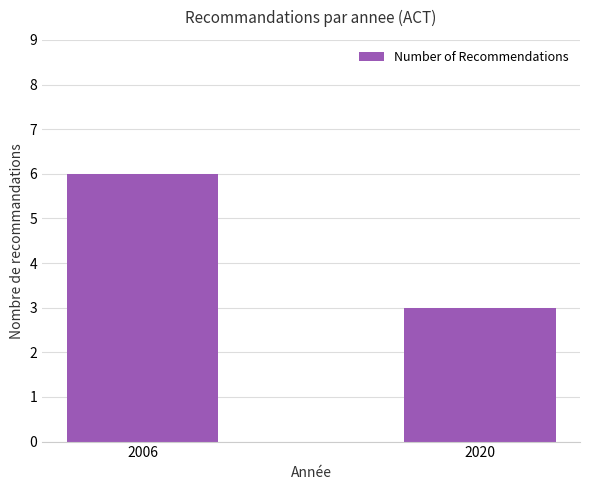

Between 2020 and 2006, which is larger?

2006